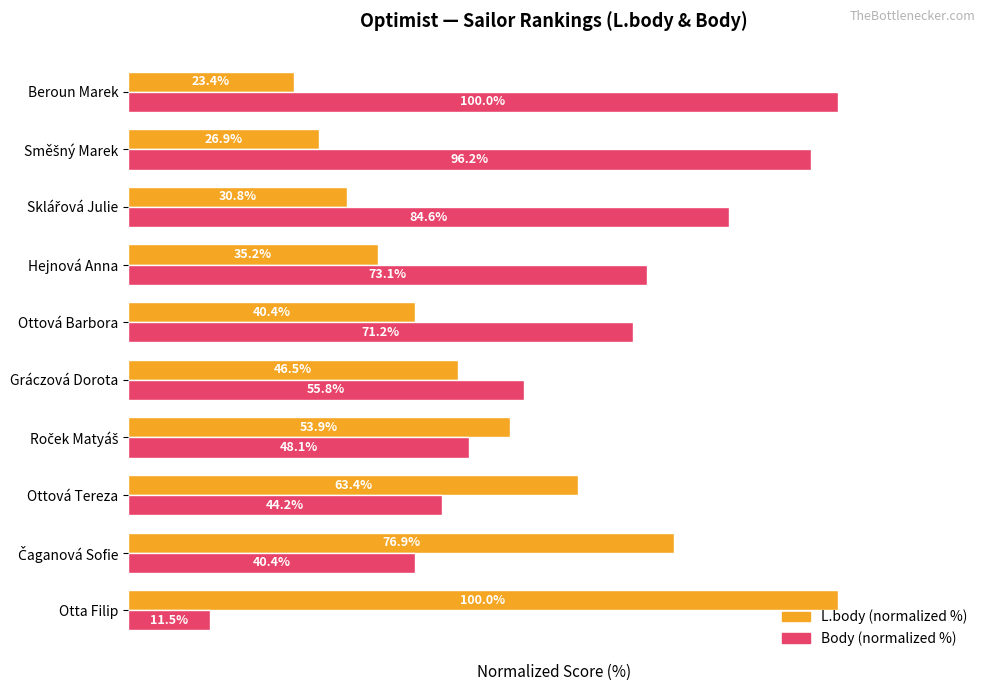

Which series has the largest range (max minus min)?

Body (normalized %)